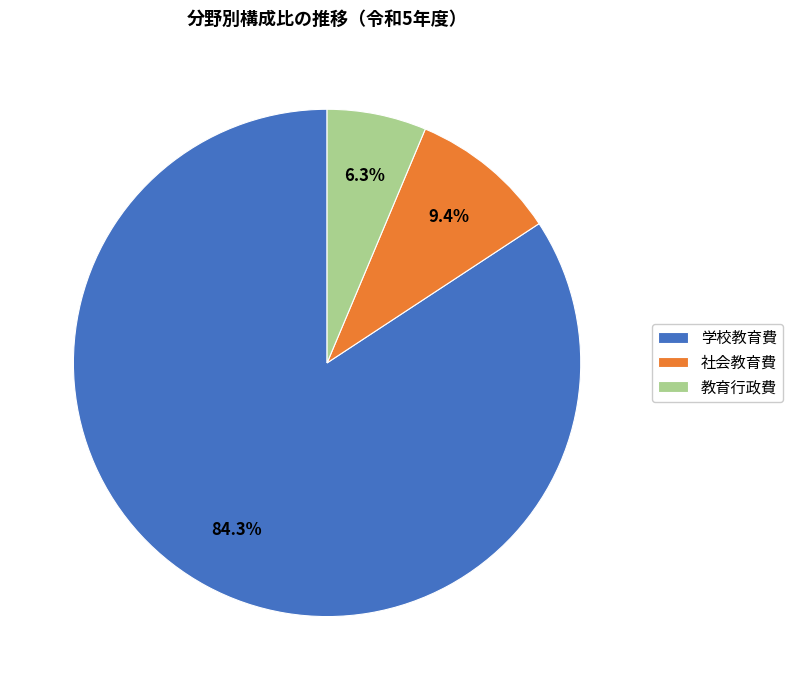

Combined, do 学校教育費 and 社会教育費 account for over 50%?

Yes